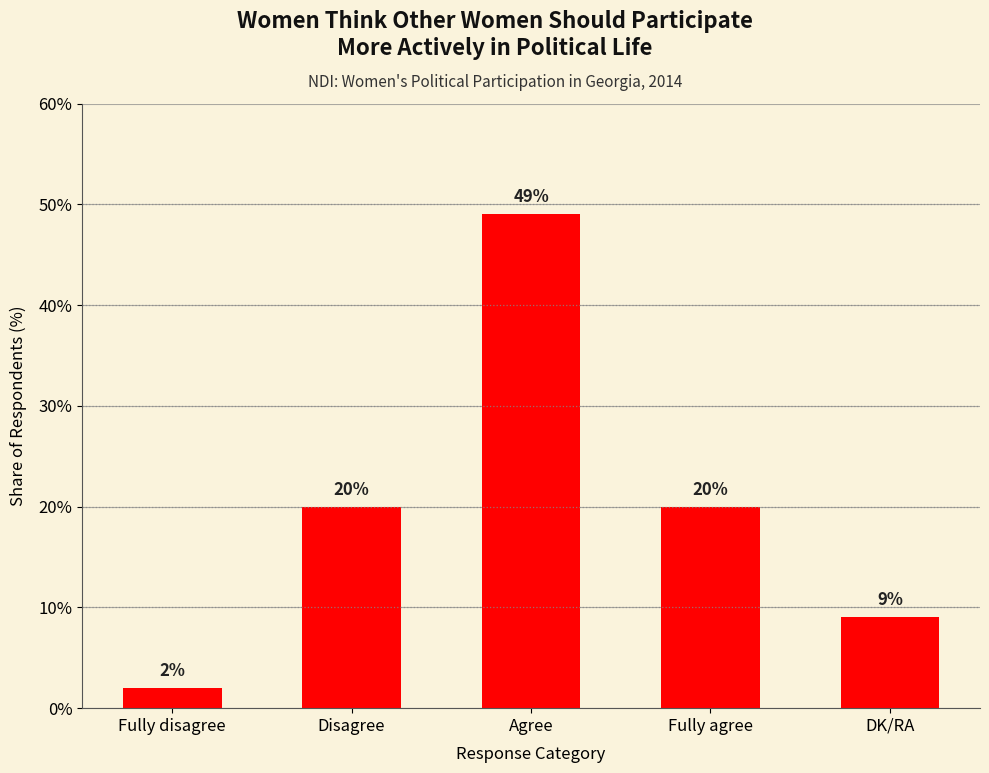

What value does the data have at Fully agree?

20